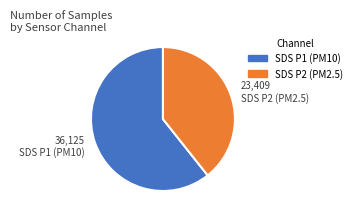

Does any single category account for the majority?

Yes